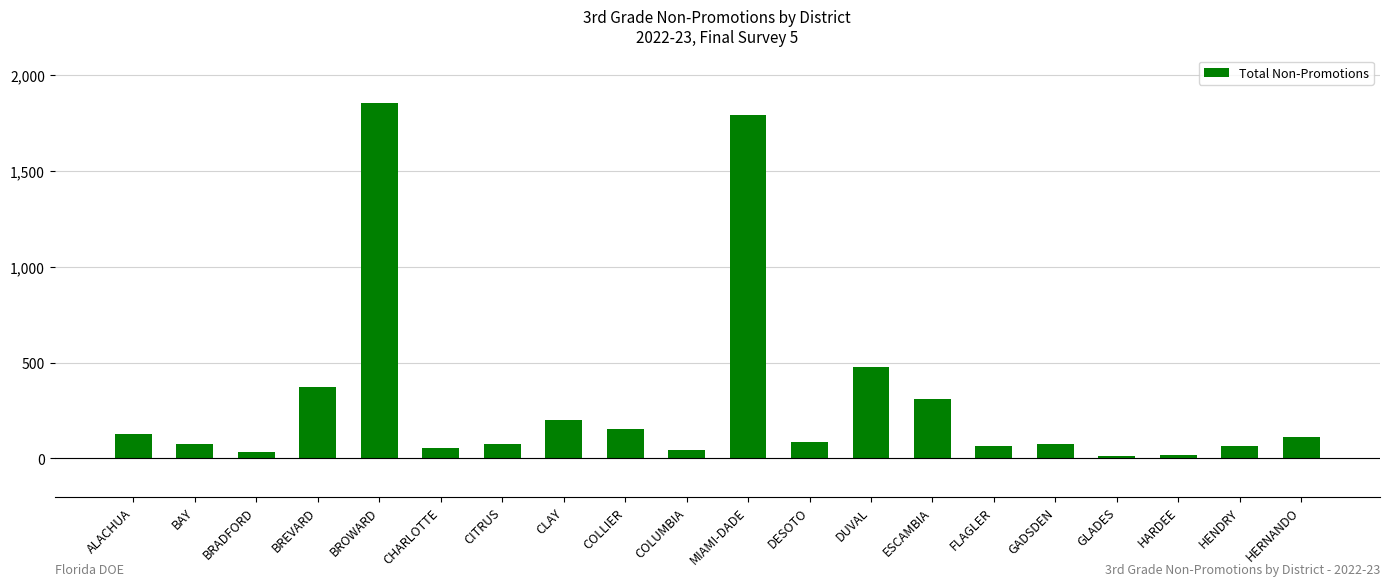

What is the maximum value shown in the chart?

1851